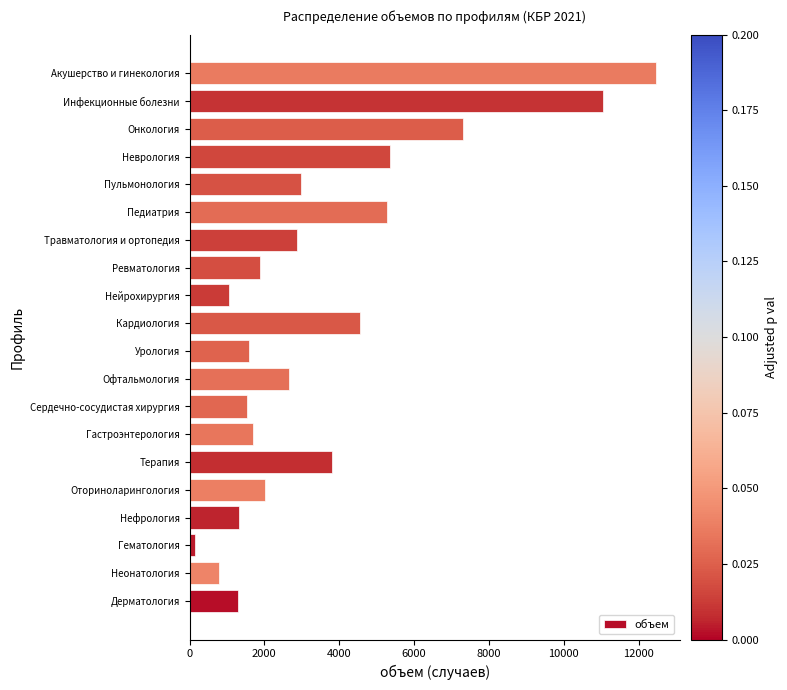

What is the difference between the second highest and second lowest values?

10267